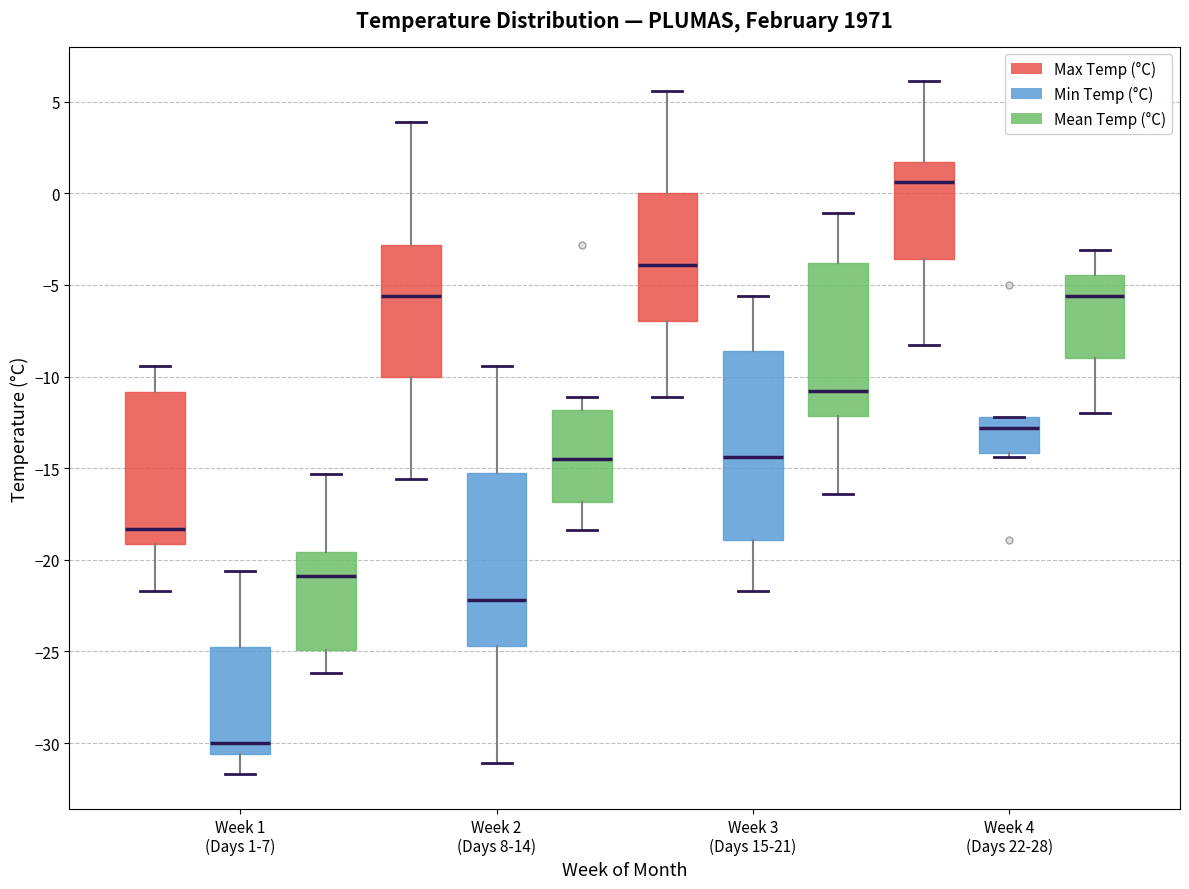

Which box's median line is the lowest?

Week 1 (Days 1-7) (Min Temp (°C))